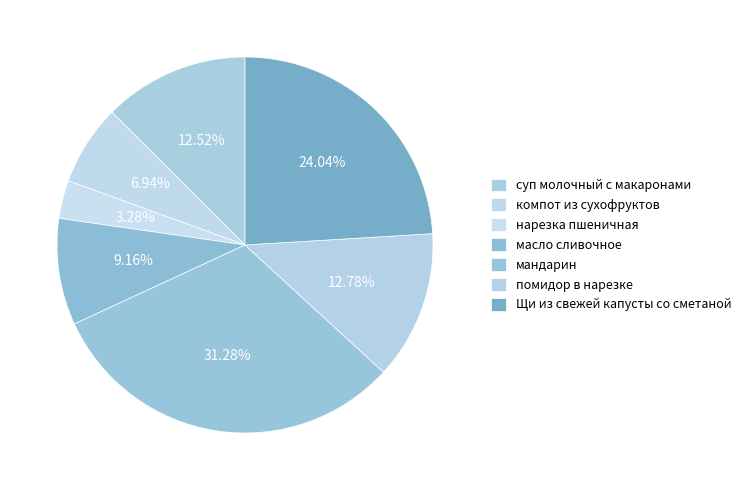

Combined, do суп молочный с макаронами and Щи из свежей капусты со сметаной account for over 50%?

No